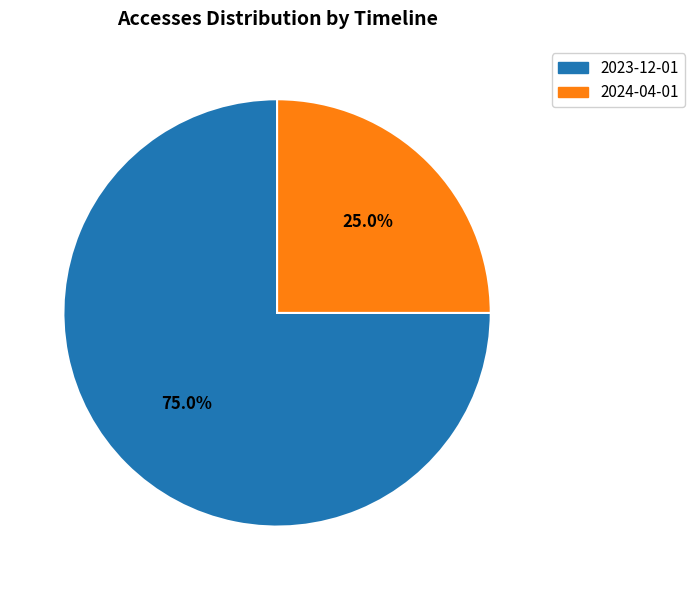

To the nearest percent, what is the combined percentage of 2024-04-01 and 2023-12-01?

100%